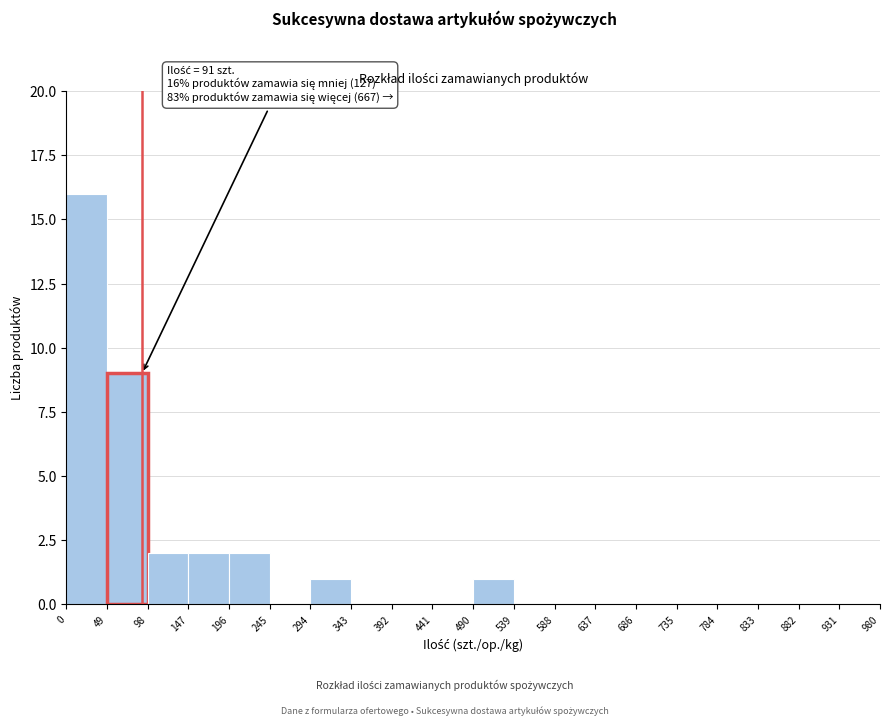

Which range on the x-axis has the tallest bar?

0 to 49